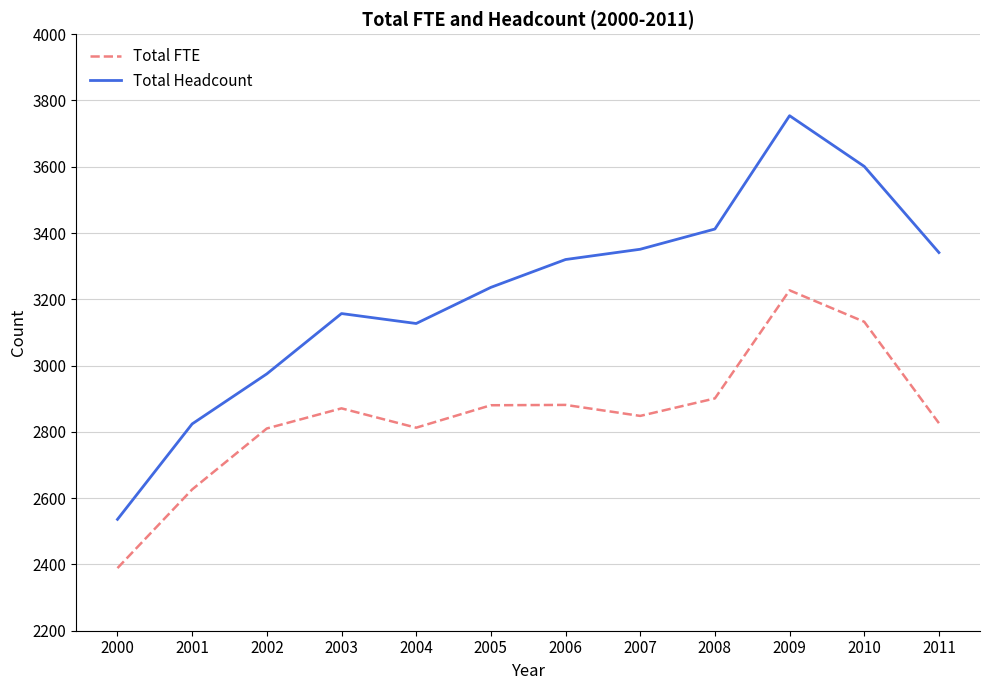

Which category has the lowest value in the Total Headcount series?

2000